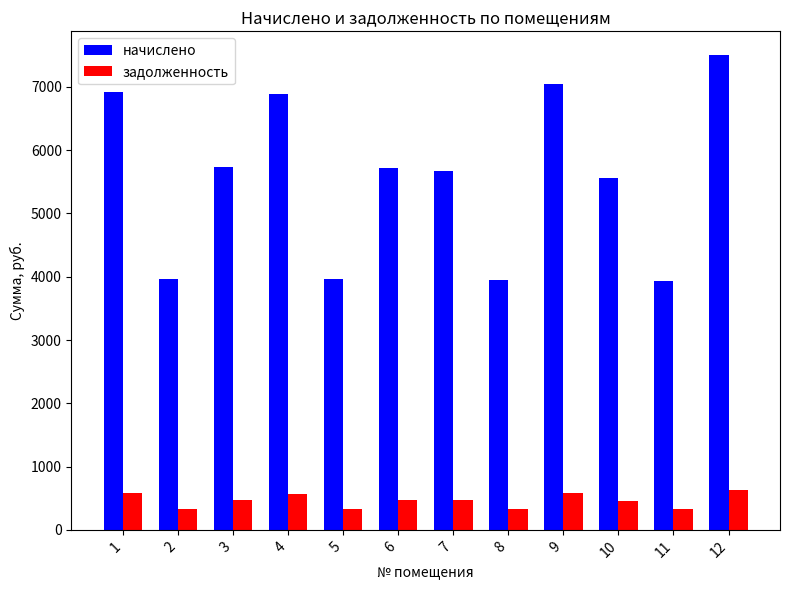

What value does the начислено series have at 7?

5671.2